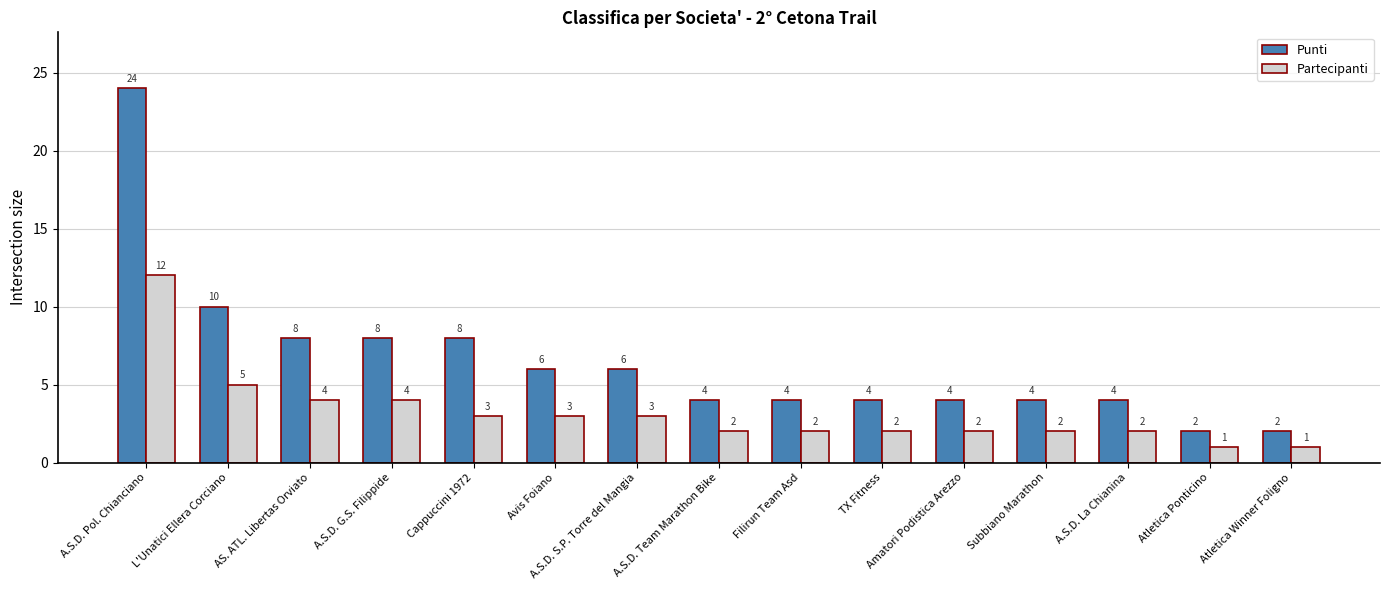

What is the lowest value of the Punti series?

2